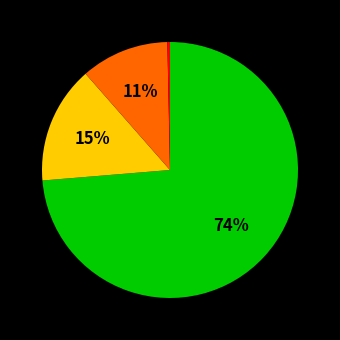

To the nearest percent, what is the average slice percentage?

25%